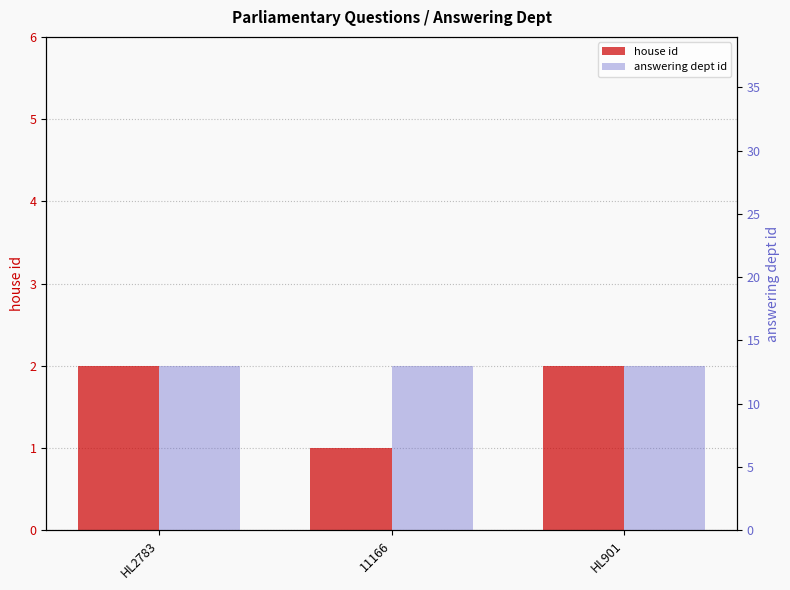

The value of answering dept id at HL901 is 5. True or false?

False